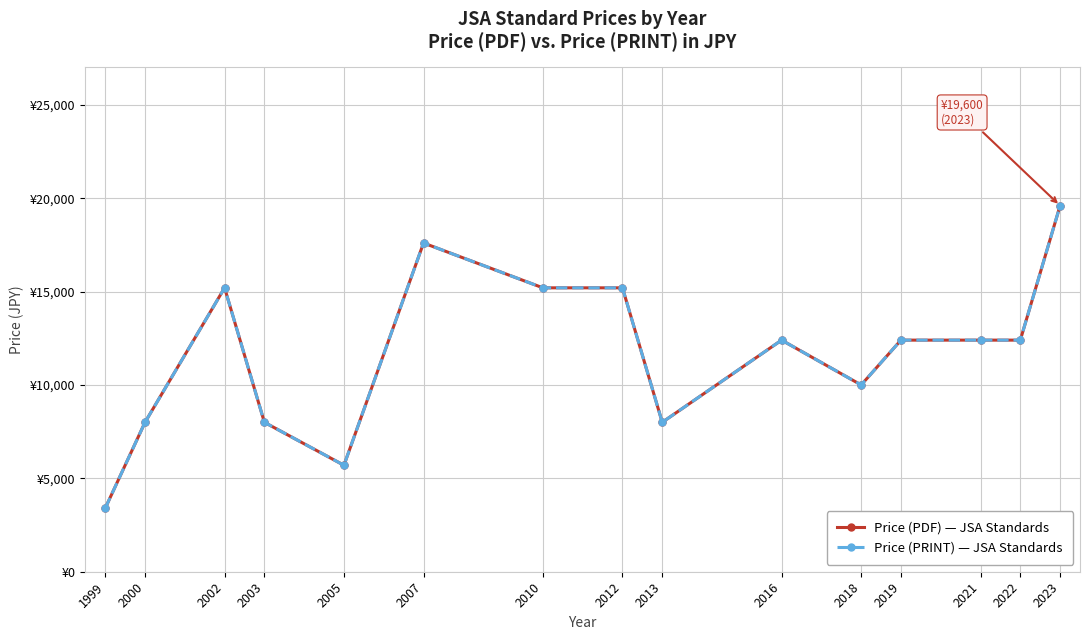

Is the value of Price (PRINT) — JSA Standards at 2012 greater than the value of Price (PDF) — JSA Standards at 2012?

No